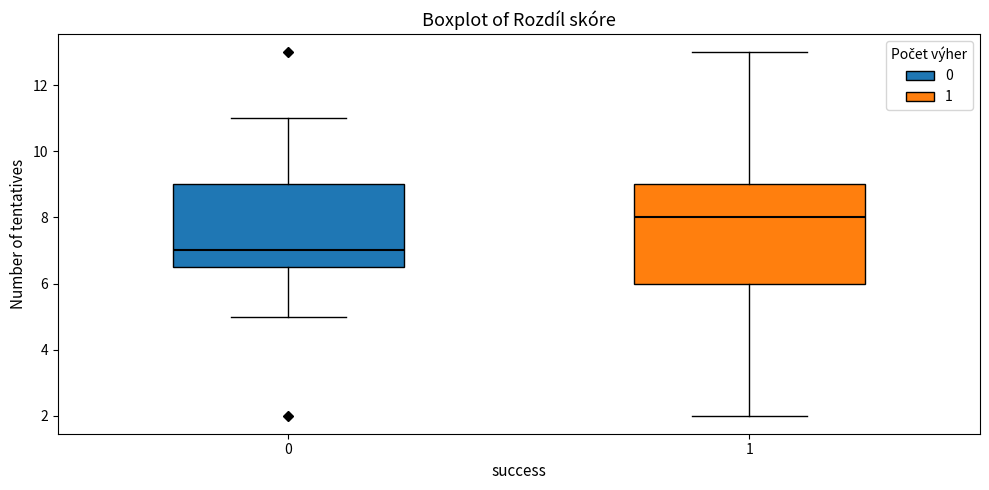

Which box's median line is the lowest?

0